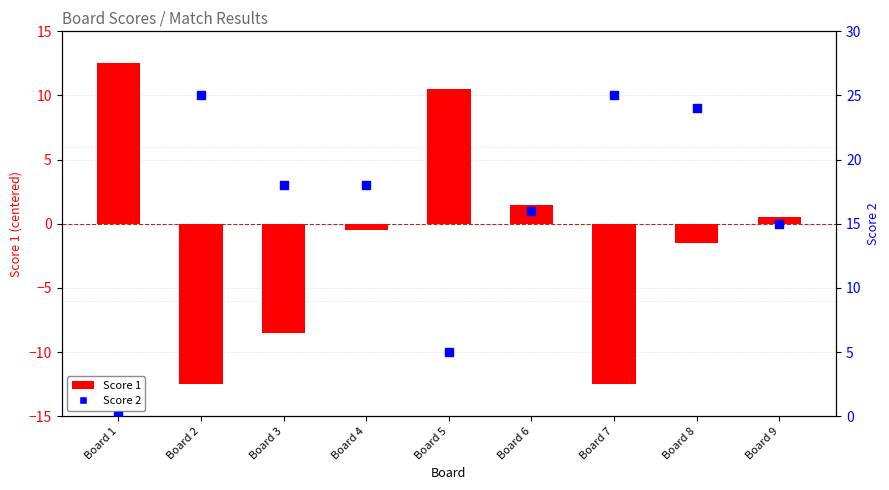

What are all the series names shown in the legend?

Score 1, Score 2